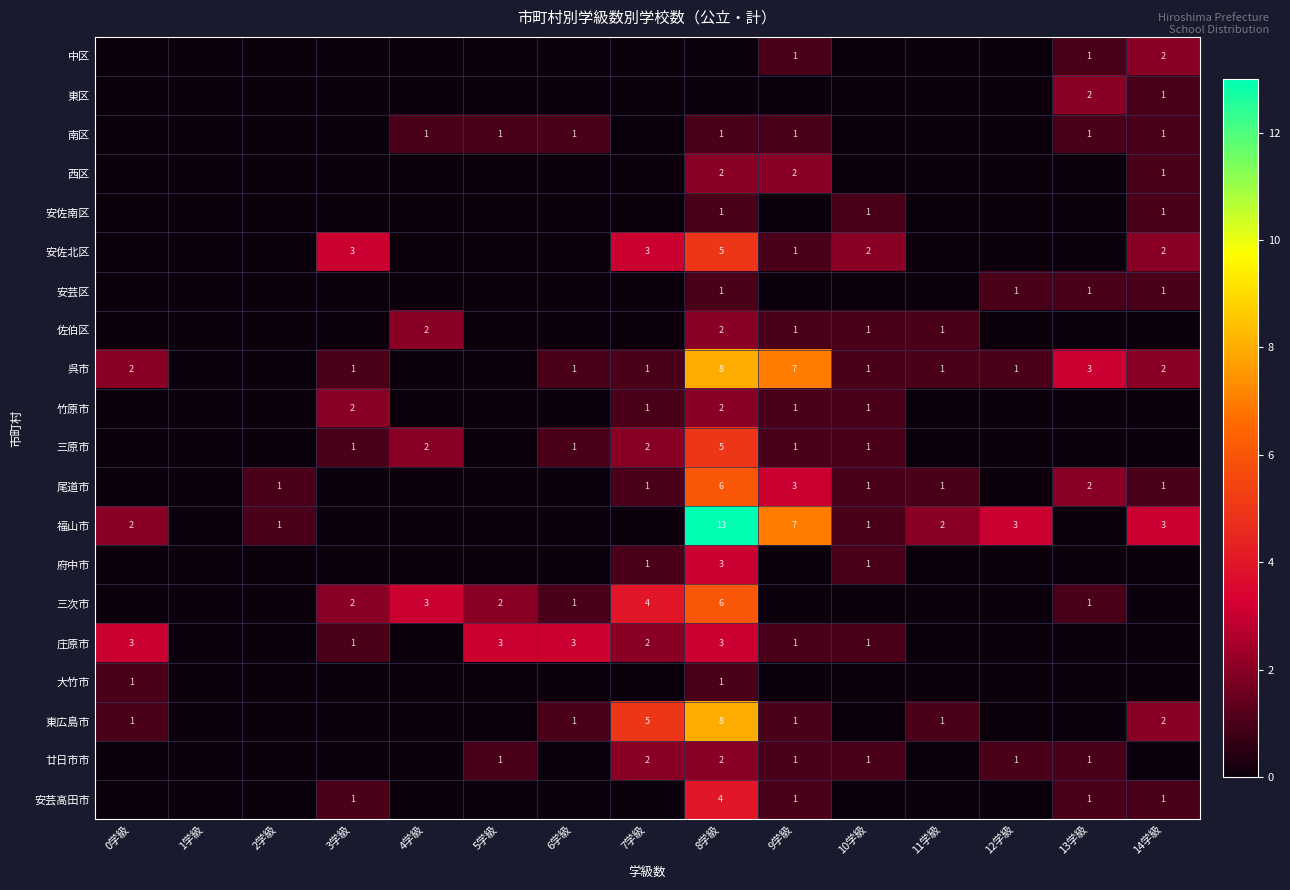

True or false: 竹原市 has a value of 2 at 8学級.

True